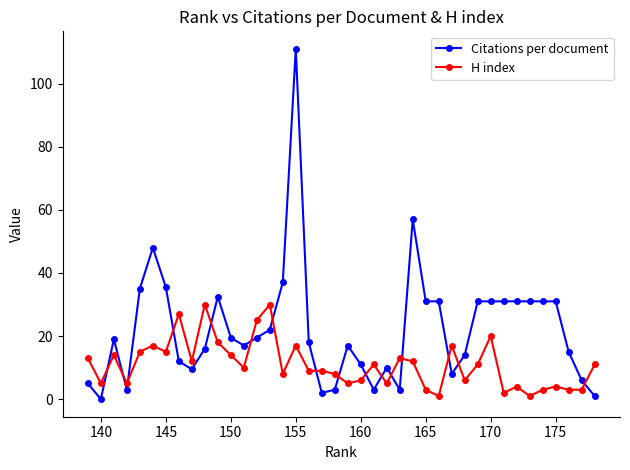

Does the chart display data point markers on the line(s)?

Yes